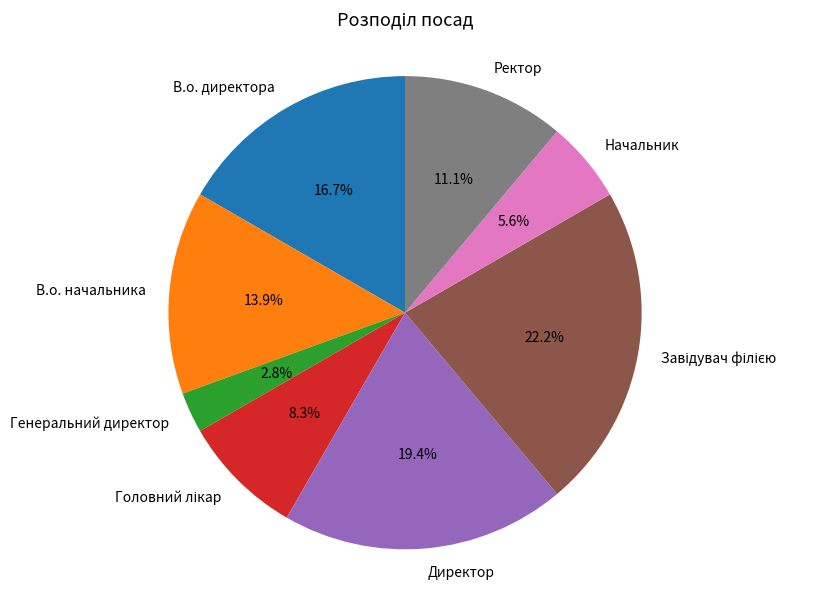

Which has a higher value, Начальник or Ректор?

Ректор